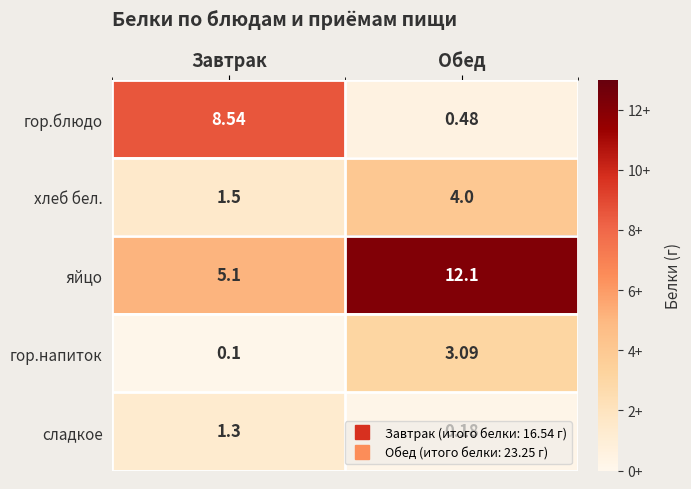

Which series has the largest total across all categories?

яйцо